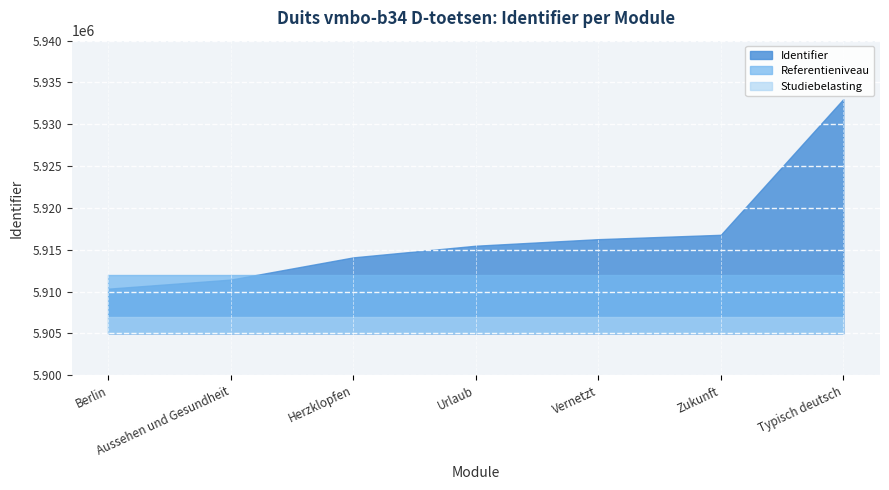

What value does the Referentieniveau series have at Zukunft?

5912000